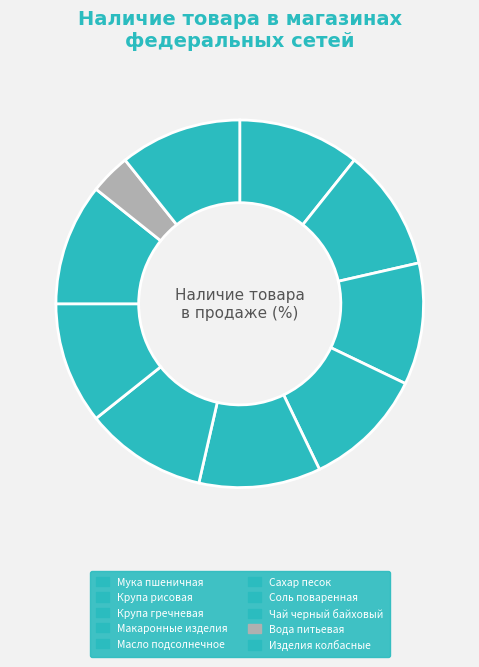

Count the number of slices in the pie.

10